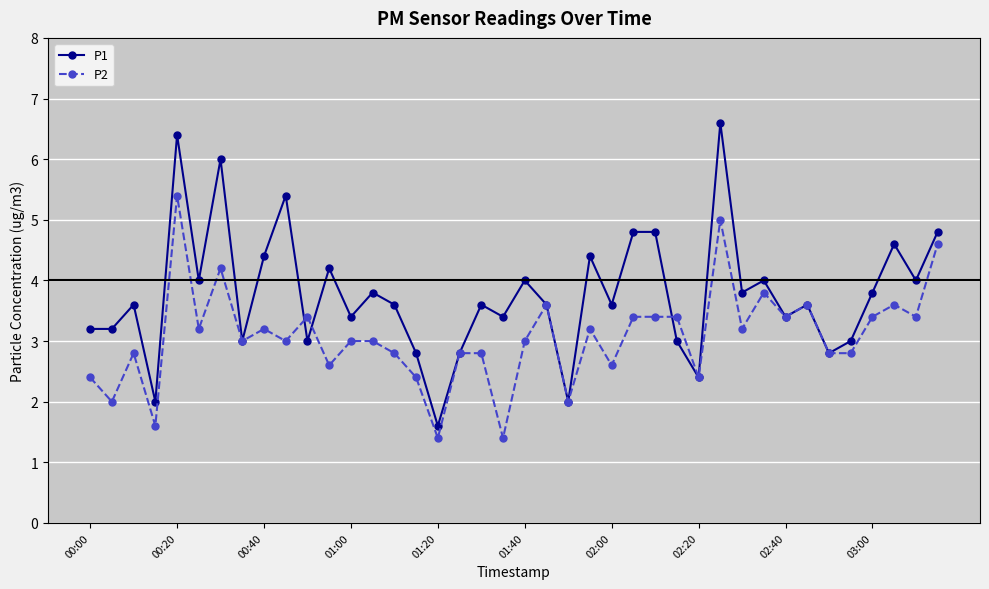

List the series in order of their overall mean, highest first.

P1, P2